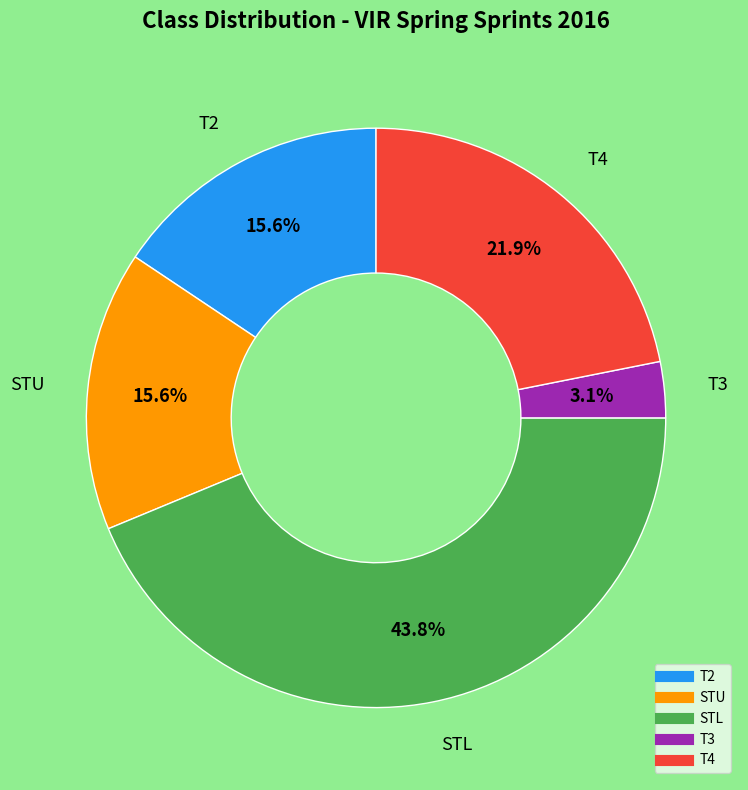

Is it true that T3 is 3% of the pie?

True